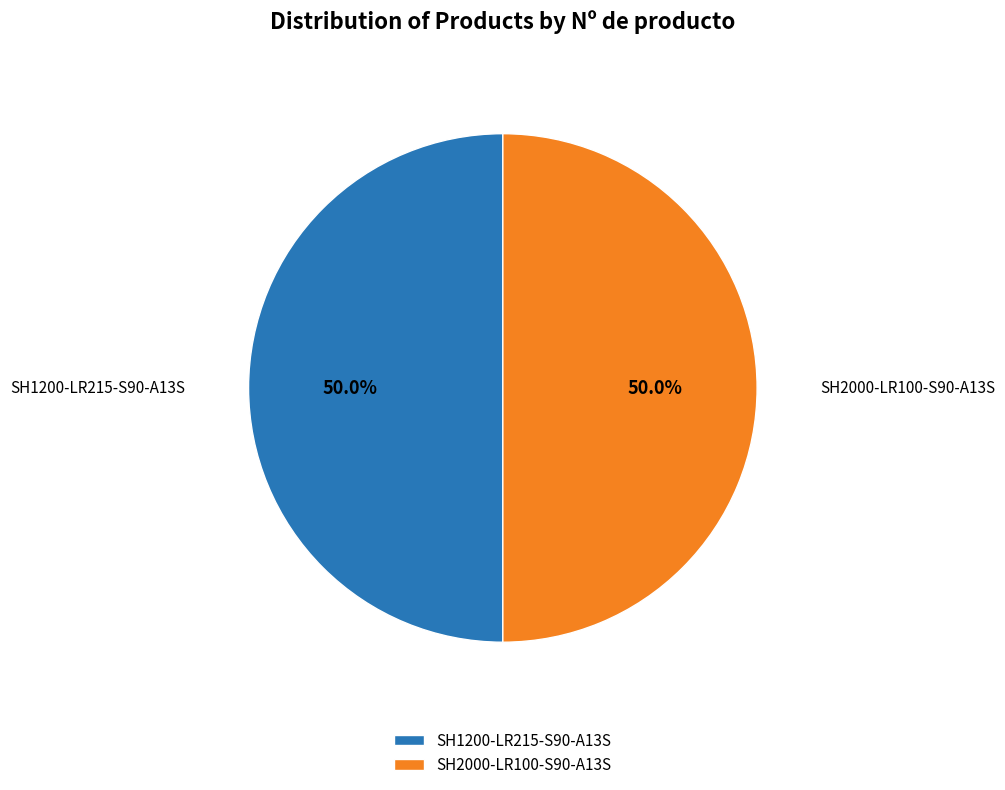

Approximately how many times larger is the value at SH1200-LR215-S90-A13S compared to SH2000-LR100-S90-A13S?

1.0